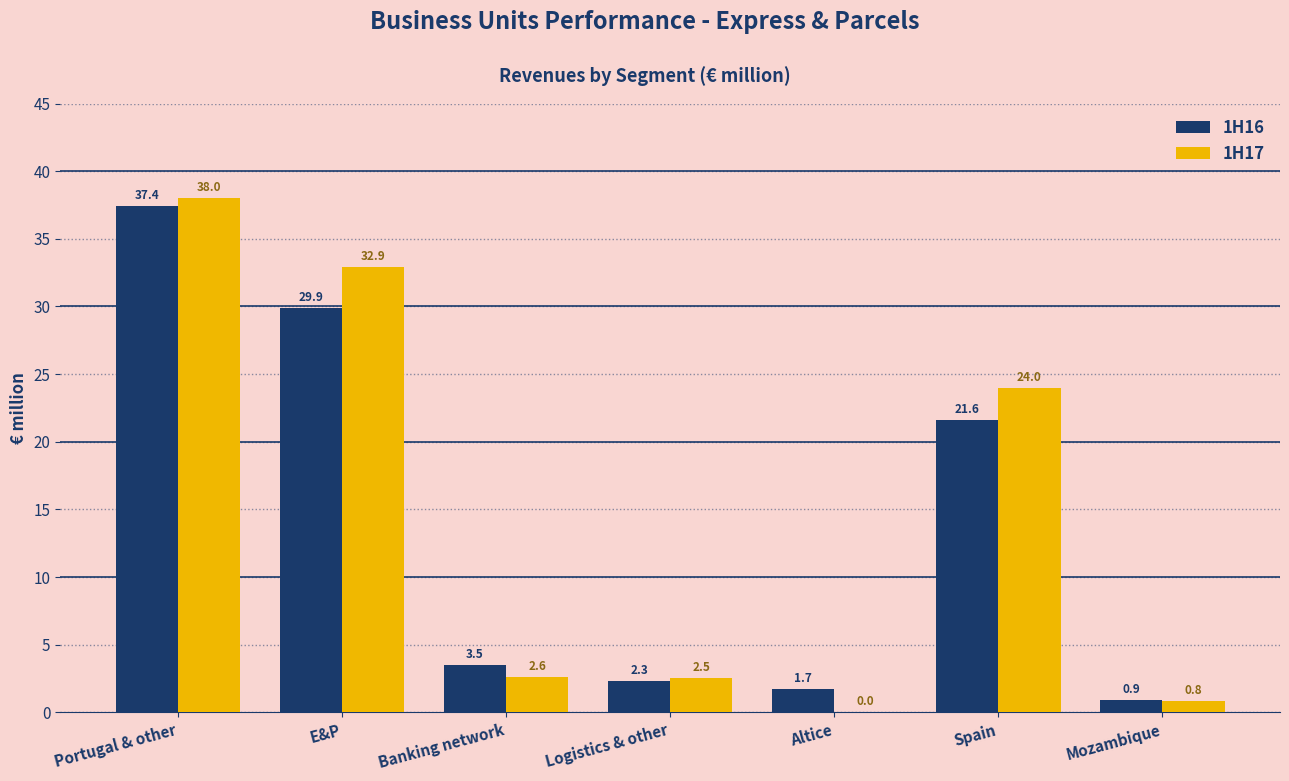

Is the value of 1H16 at Portugal & other greater than the value of 1H17 at Logistics & other?

Yes